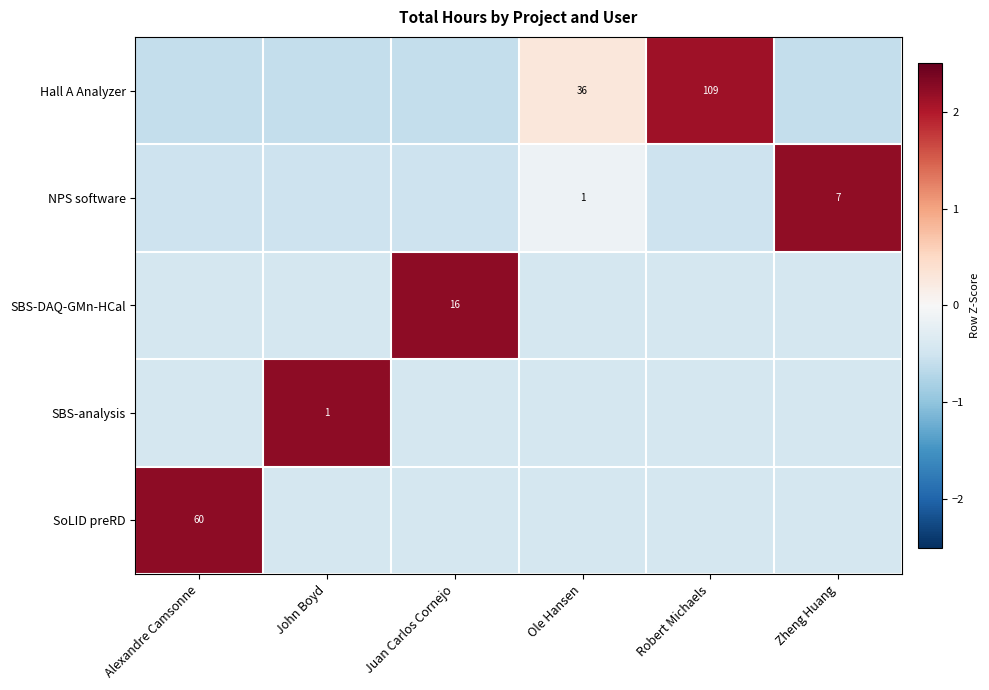

True or false: SBS-analysis has a value of -0.3 at Robert Michaels.

False